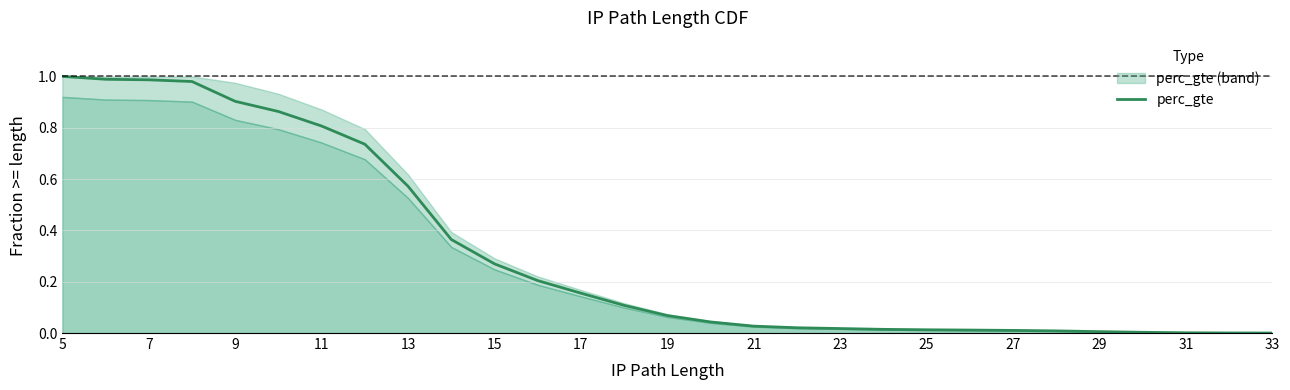

What is the average value?

0.3